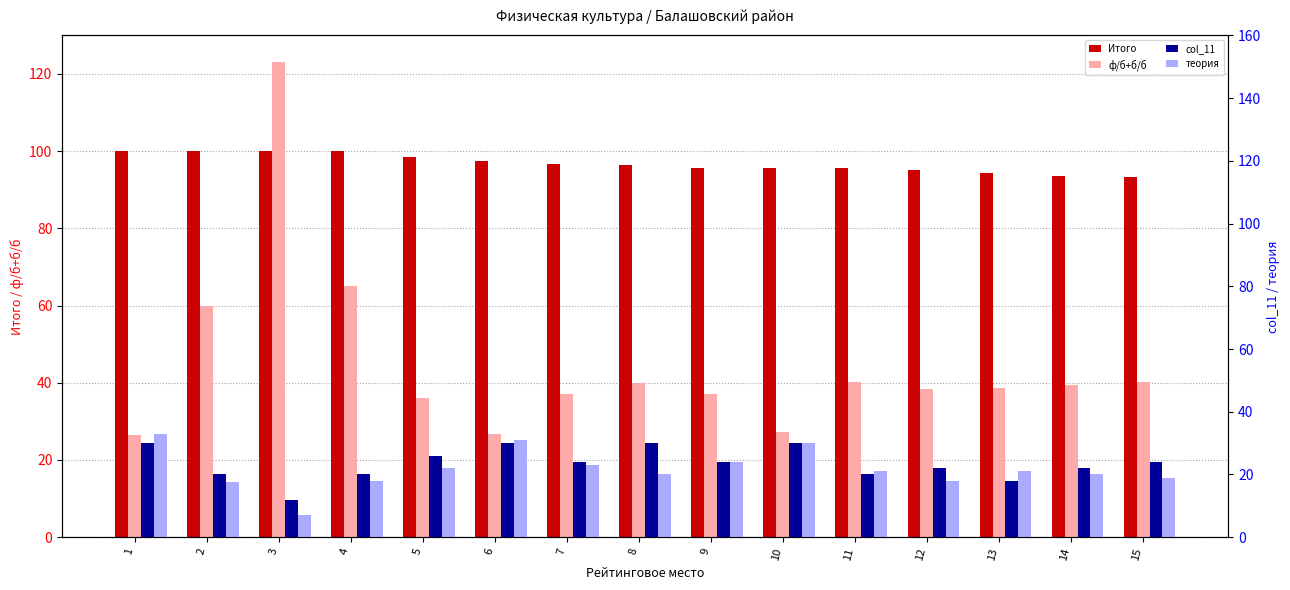

At which label does ф/б+б/б first exceed 38?

2